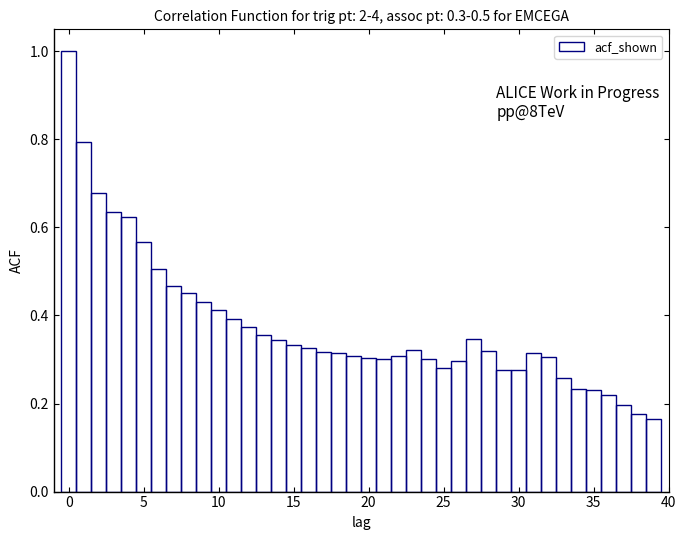

Read against the x-axis, roughly where is the centre of the tallest bar?

0.0